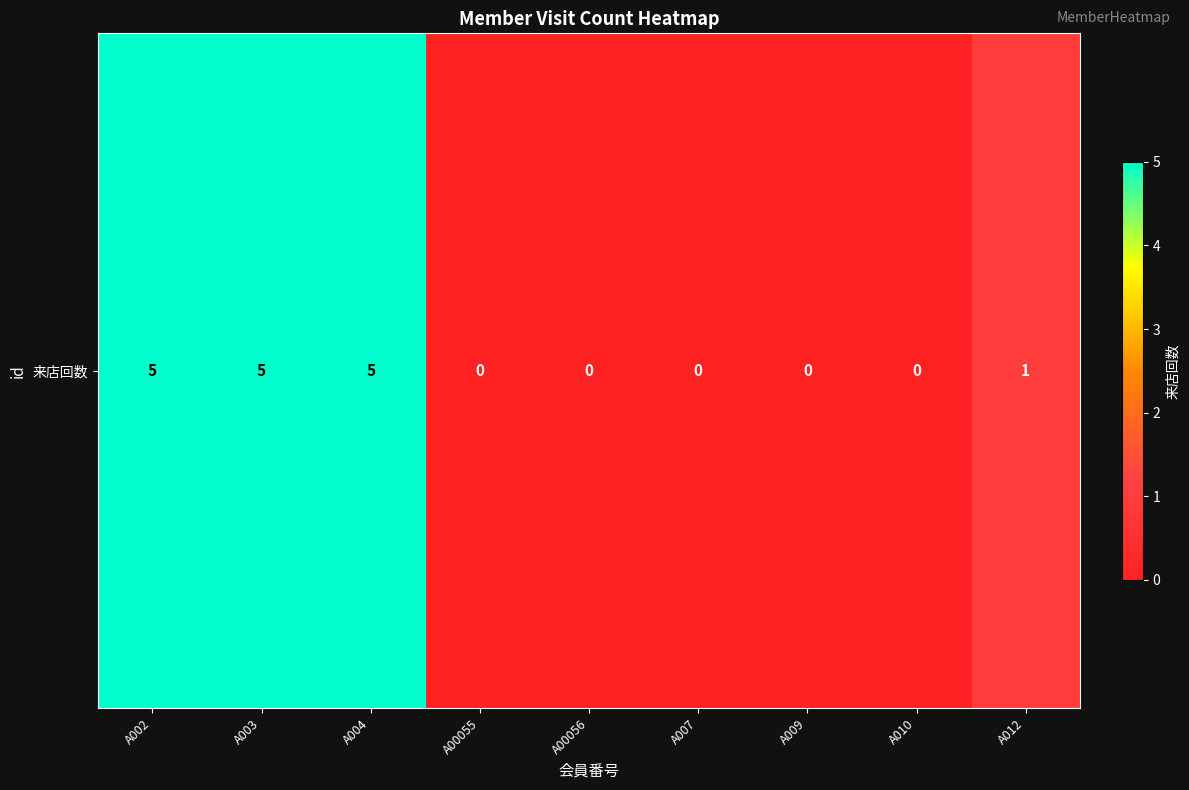

How many values are between 0 and 5?

9